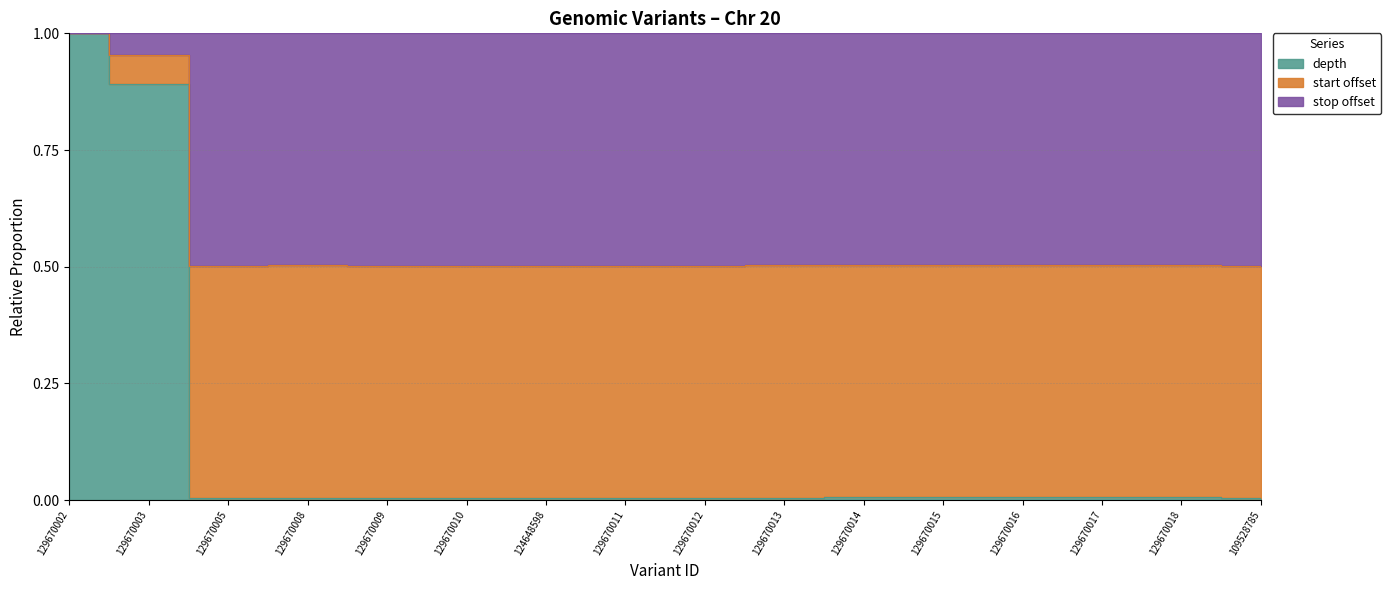

What is the total value across all series at 129670016?

0.5